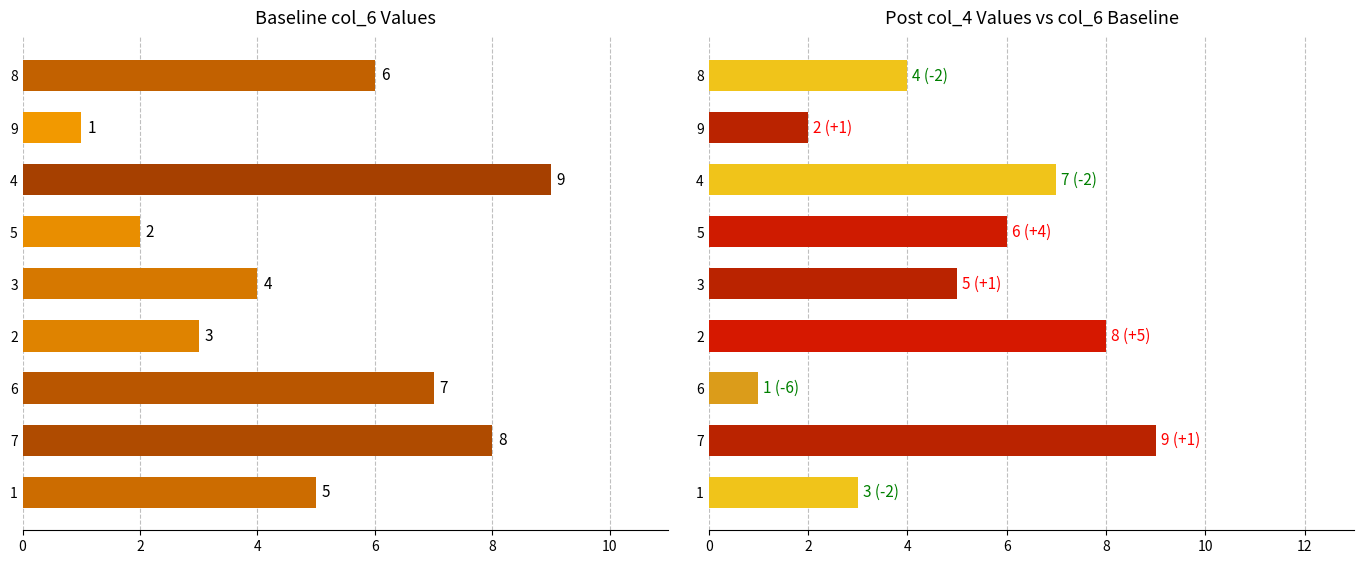

How many distinct data groups are displayed?

2